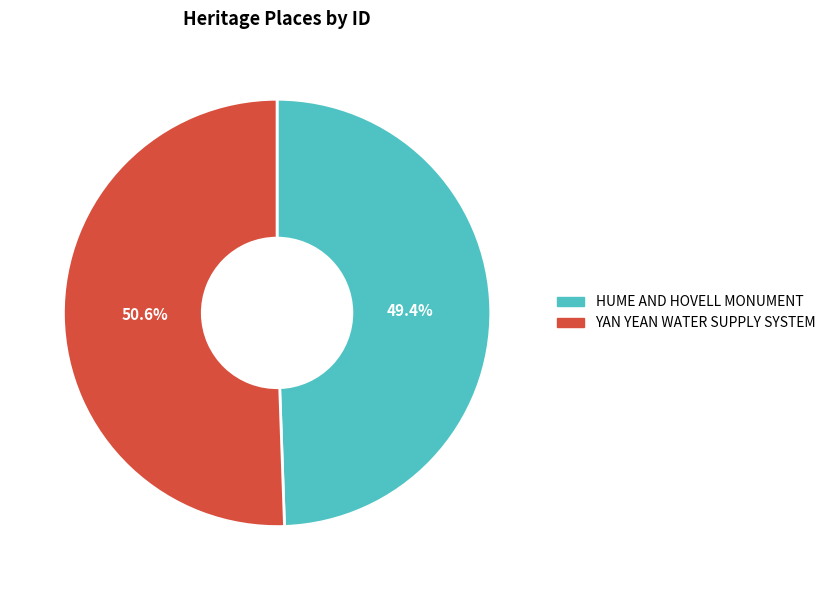

Combined, what portion of the pie is HUME AND HOVELL MONUMENT and YAN YEAN WATER SUPPLY SYSTEM?

100.0%